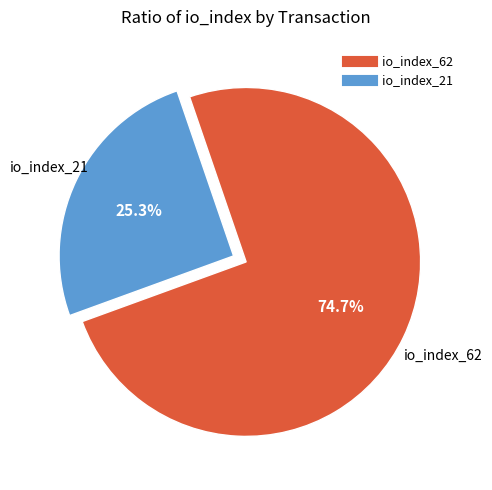

How many segments does this pie chart have?

2